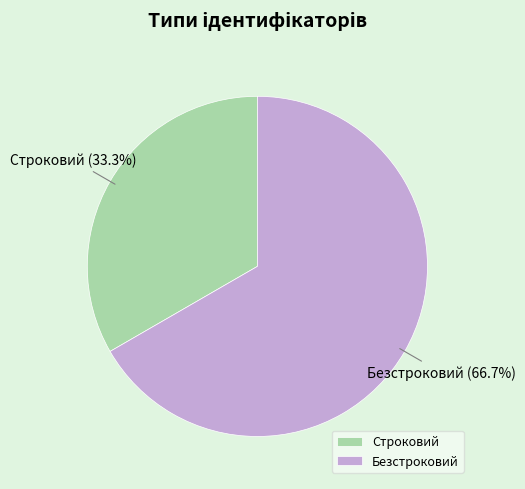

Which slice is the smallest?

Строковий